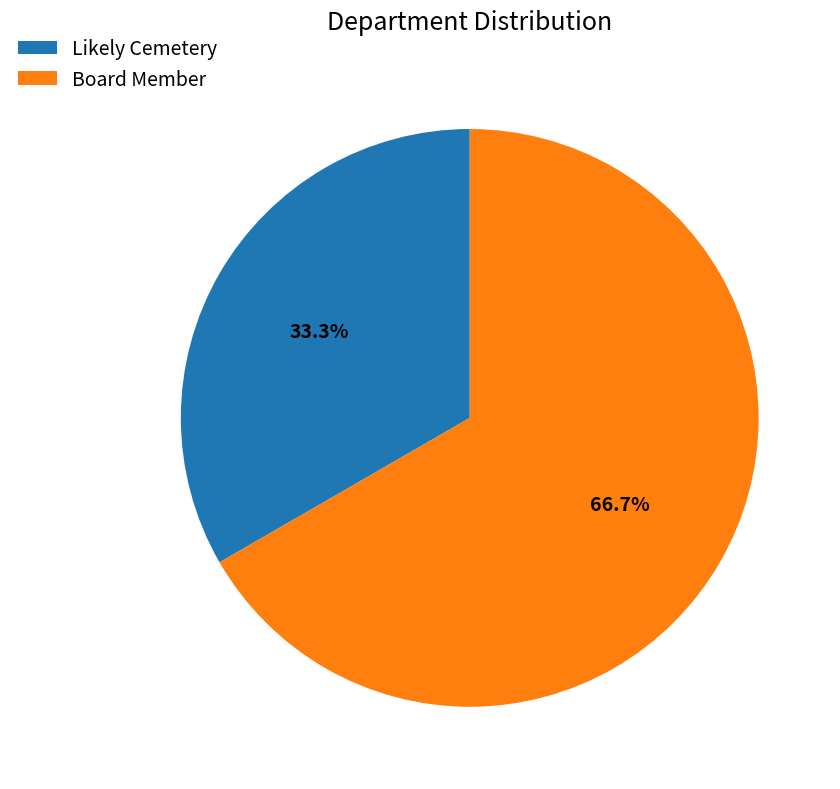

True or false: Board Member accounts for 78% of the total.

False